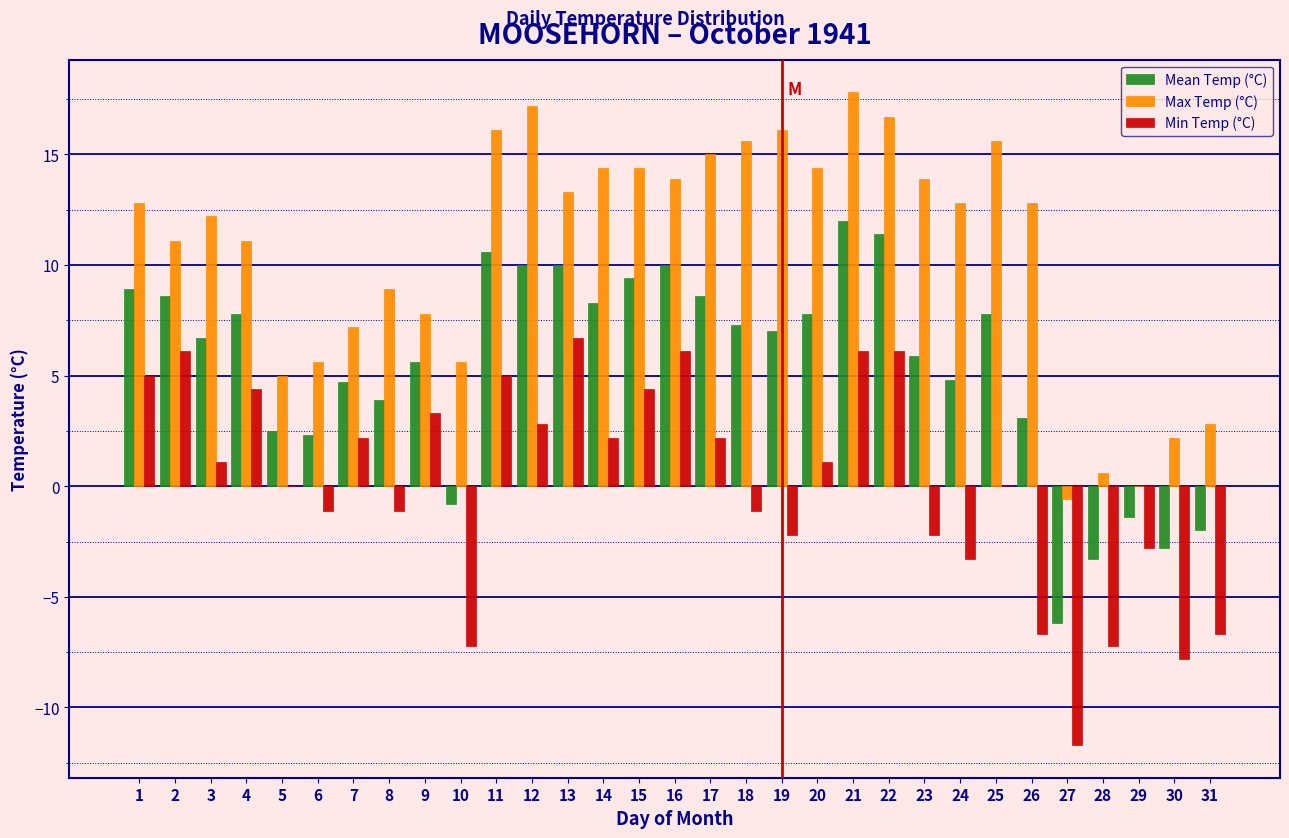

Which series changed the most between 14 and 27?

Max Temp (°C)